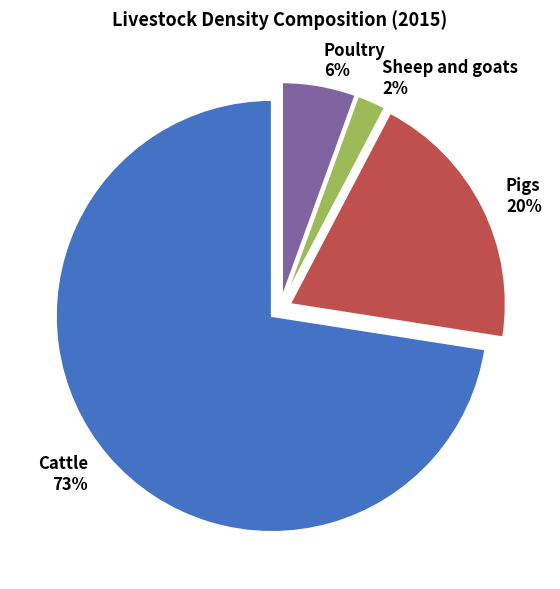

Which slice represents more than half of the pie?

Cattle